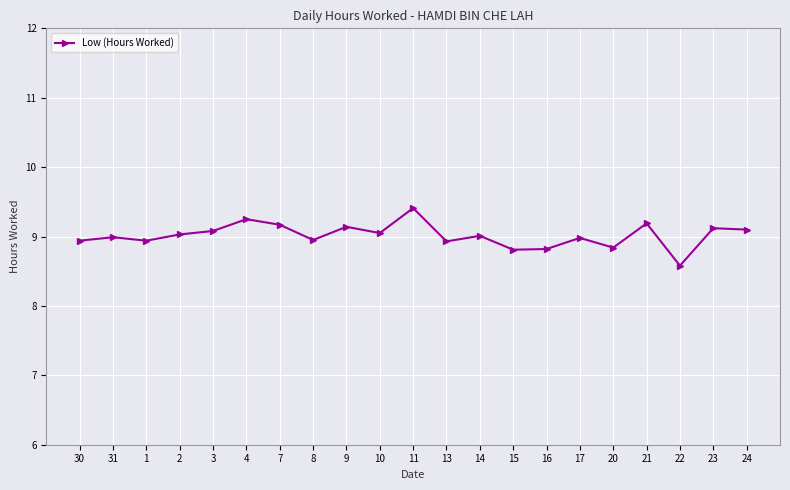

Which has a higher value, 16 or 30?

30